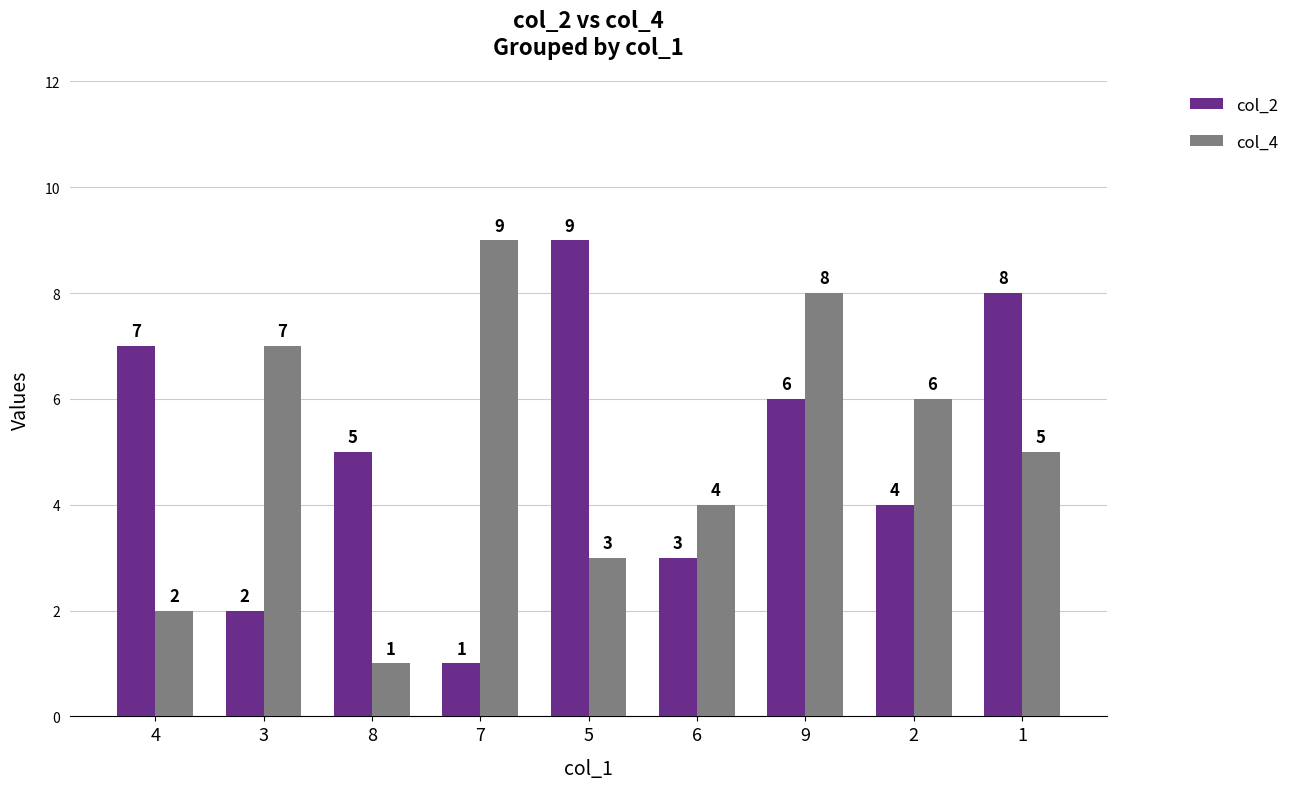

Where does the col_2 series first go above 5?

4